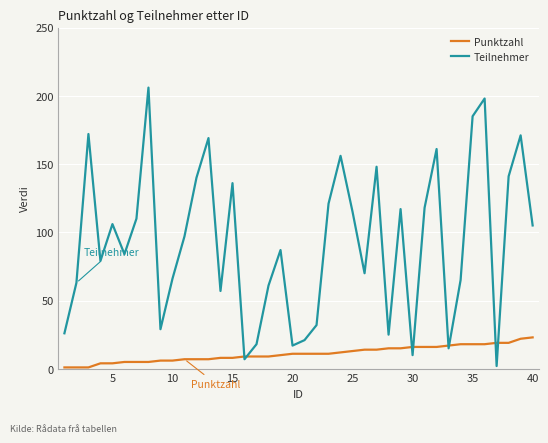

Which series has the widest spread of values?

Teilnehmer